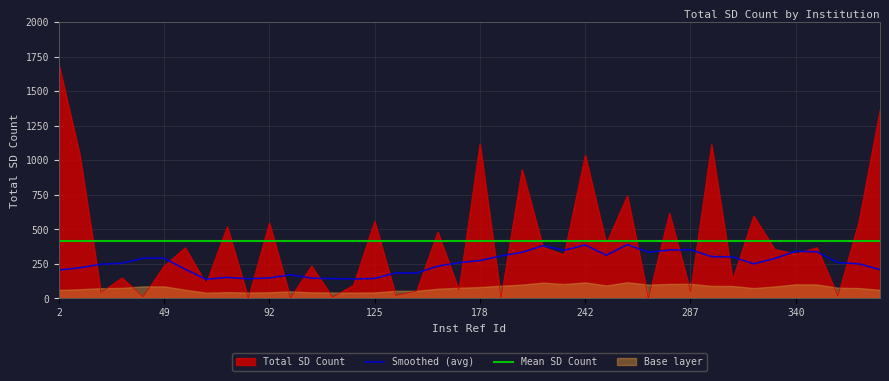

The value of Total SD Count at 49 is 234.0. True or false?

True